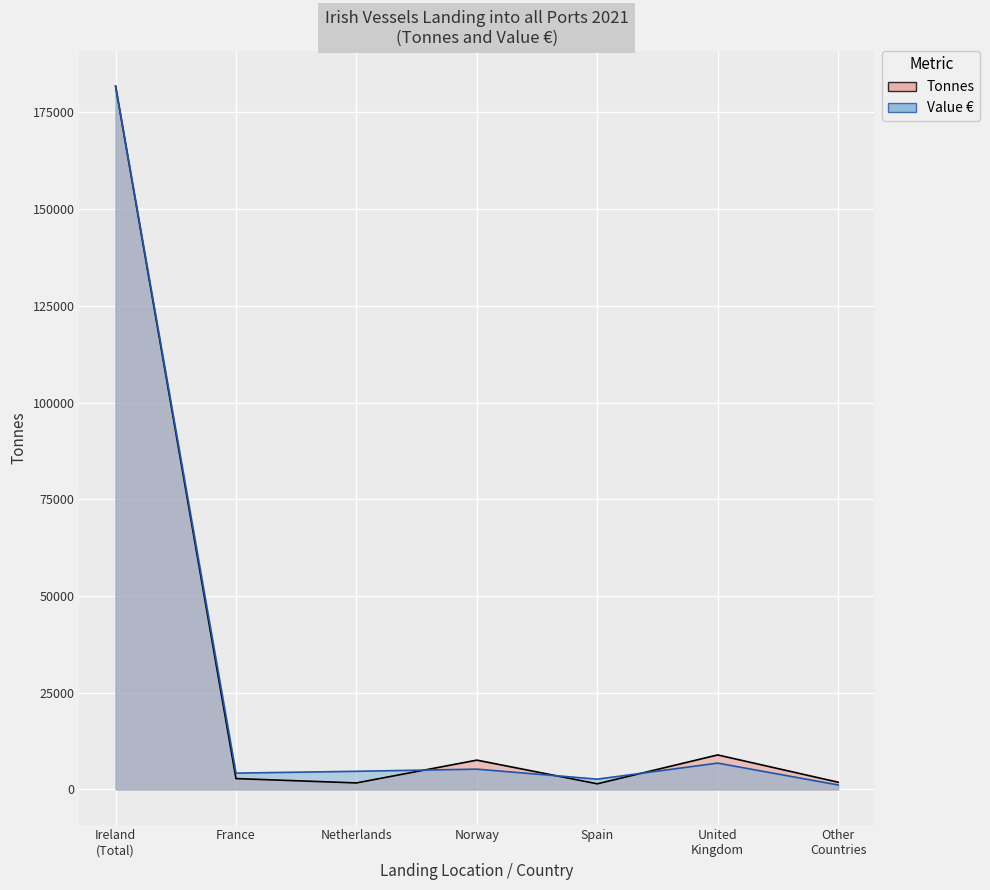

True or false: Value € has more than 2 interior local peaks.

False